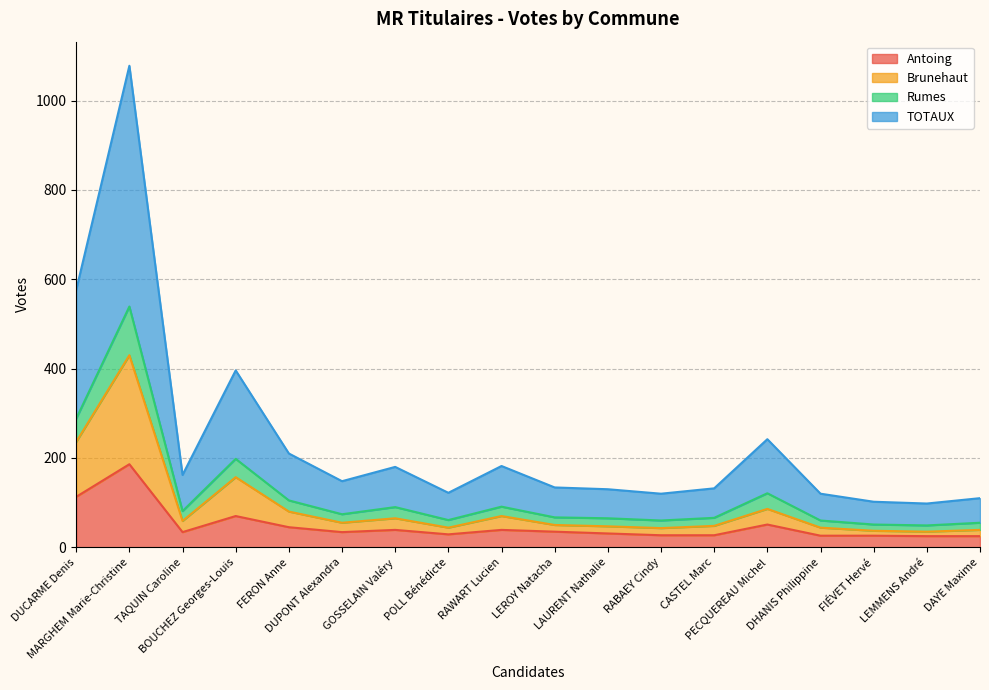

What is the maximum value shown in the chart?

1078